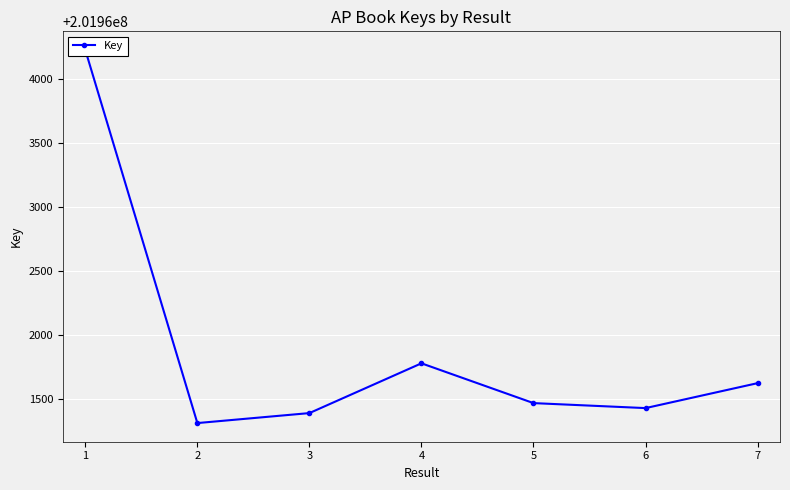

What is the minimum value shown in the chart?

201961308